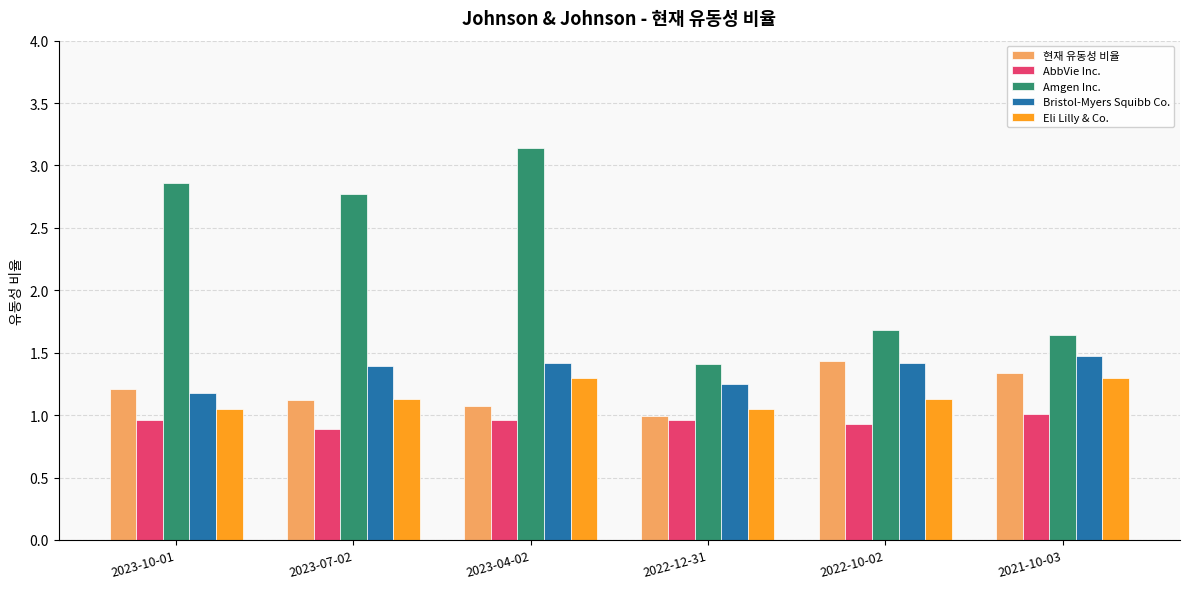

How many groups of bars are there?

6